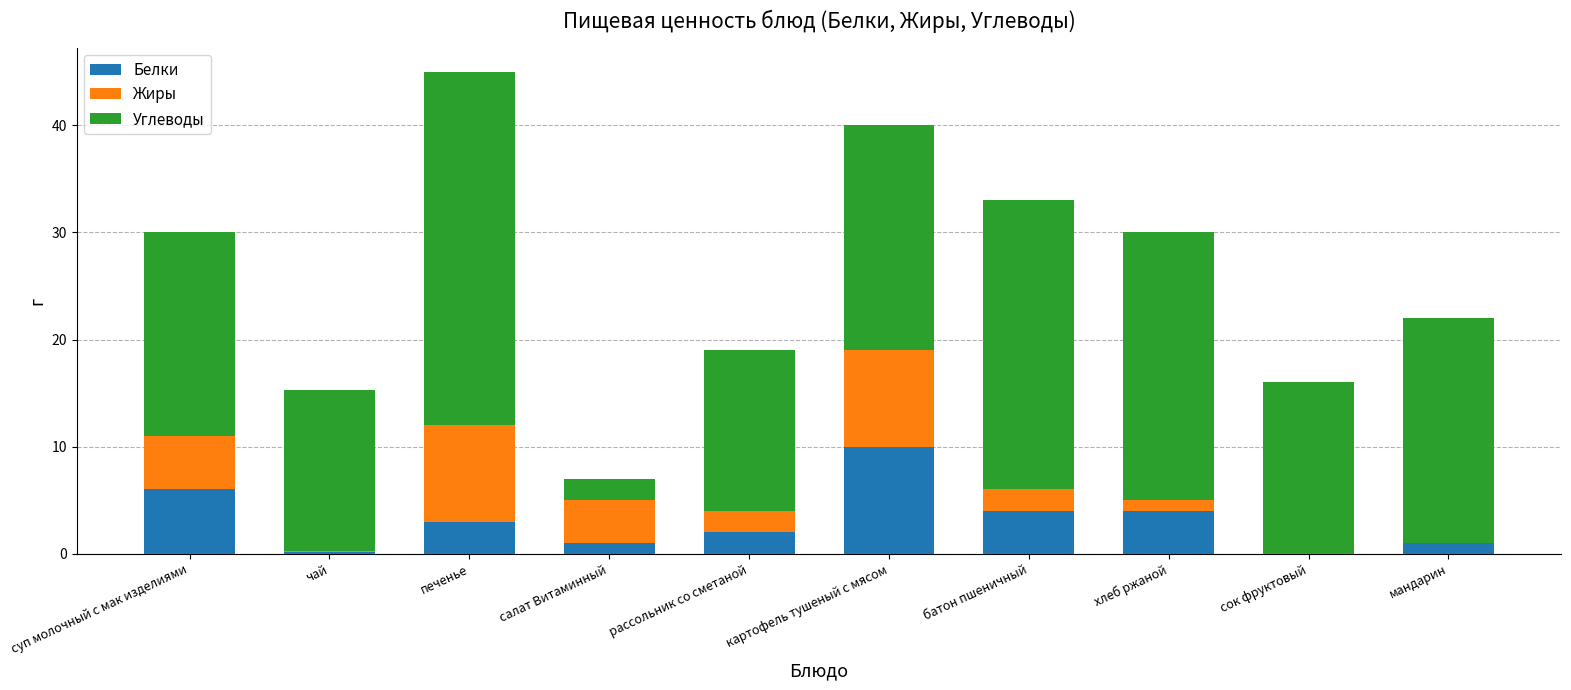

What is the total value across all series at печенье?

45.0